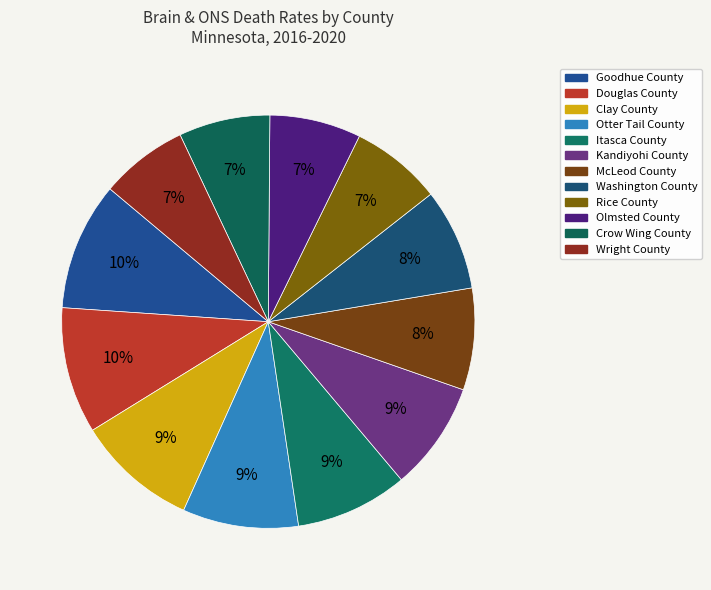

How many segments does this pie chart have?

12